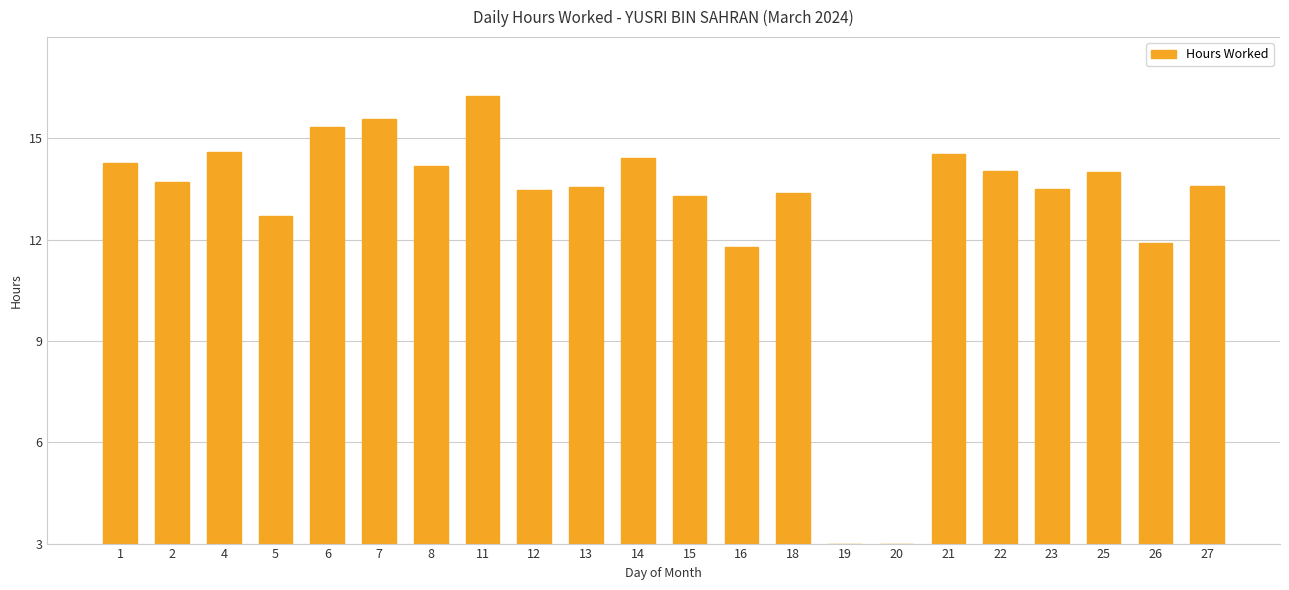

True or false: the data shows 4.2 at 21.

False